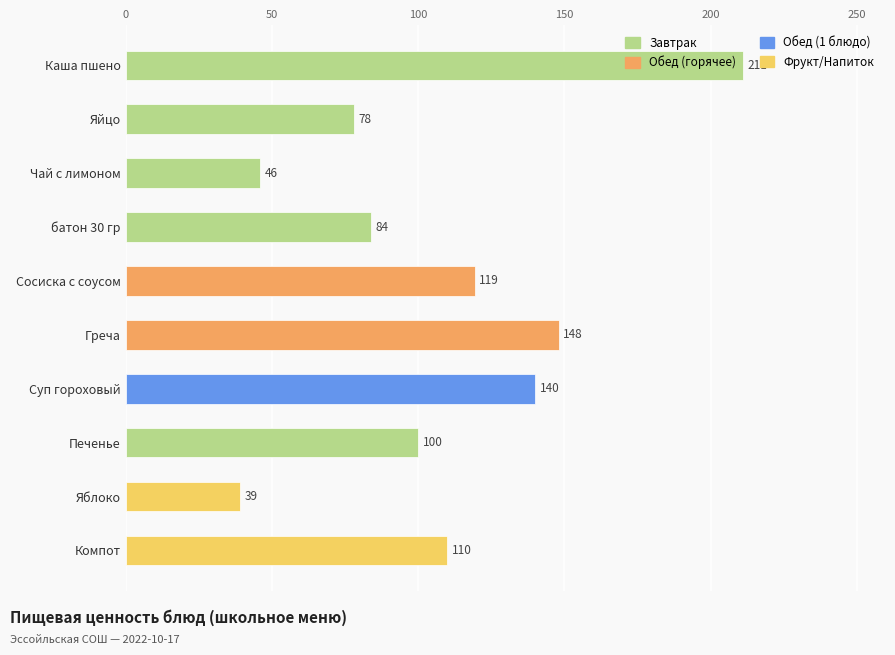

At which label is the value closest to 125?

Сосиска с соусом